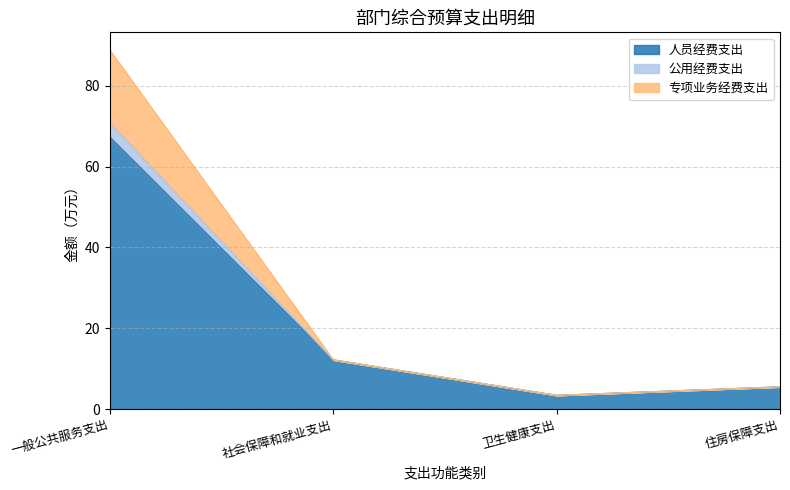

Rank the categories by 人员经费支出 value from lowest to highest.

卫生健康支出, 住房保障支出, 社会保障和就业支出, 一般公共服务支出